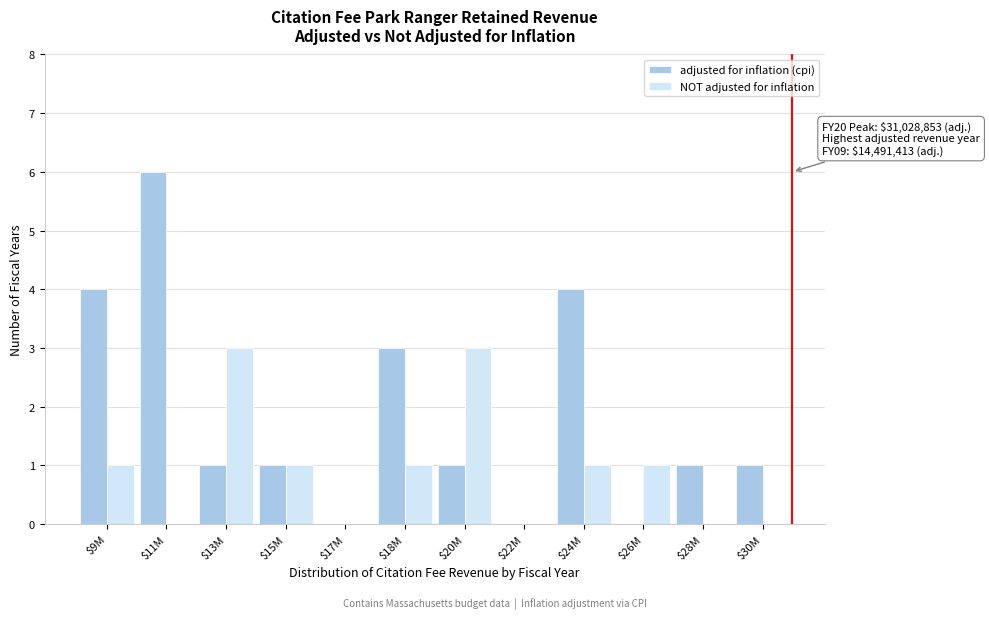

At which label does adjusted for inflation (cpi) reach its peak?

$11M